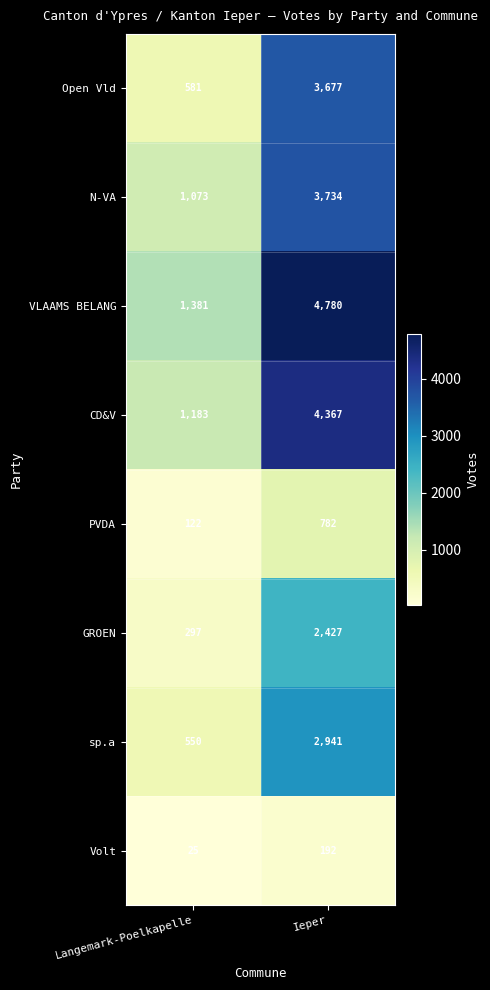

Which series has the largest total across all categories?

VLAAMS BELANG